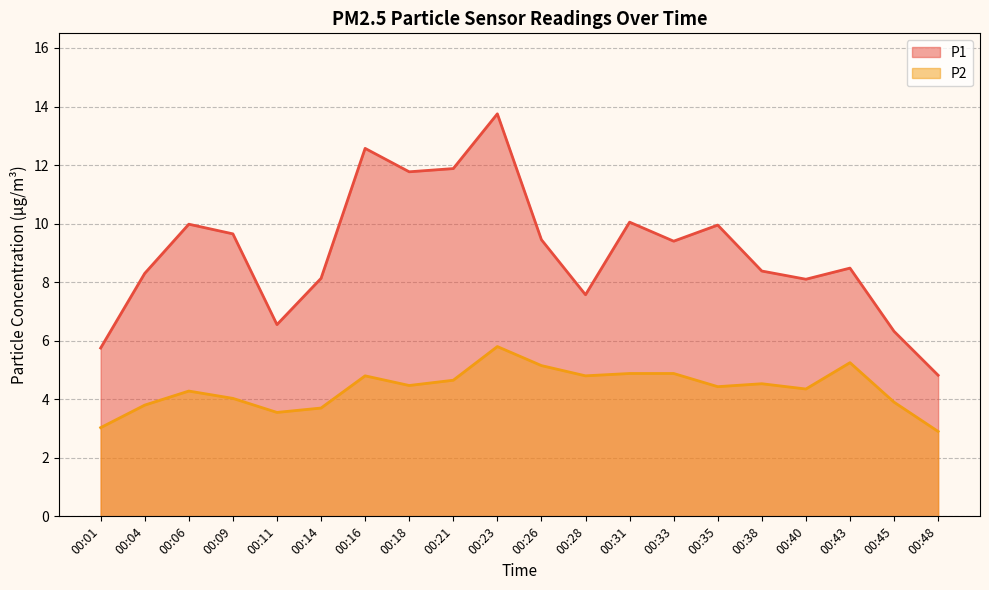

Which series has the widest spread of values?

P1